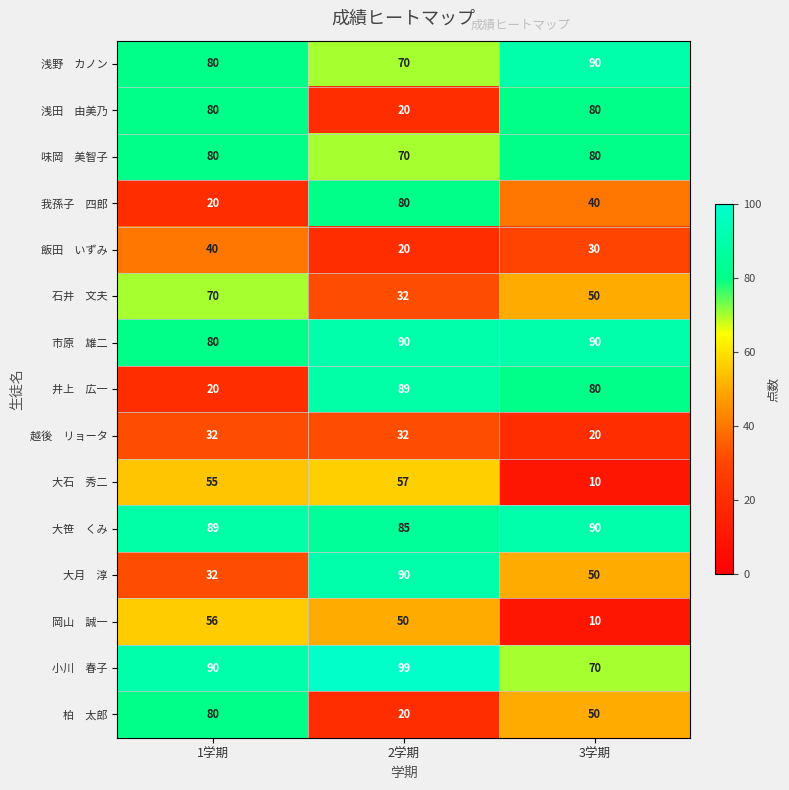

What is the total value across all series at 3学期?

840